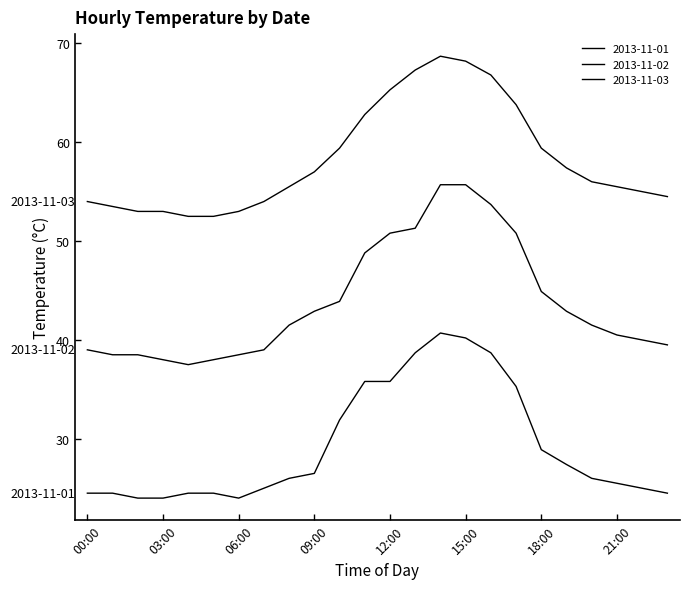

What is the difference between the maximum and minimum values in the 2013-11-03 series?

16.2